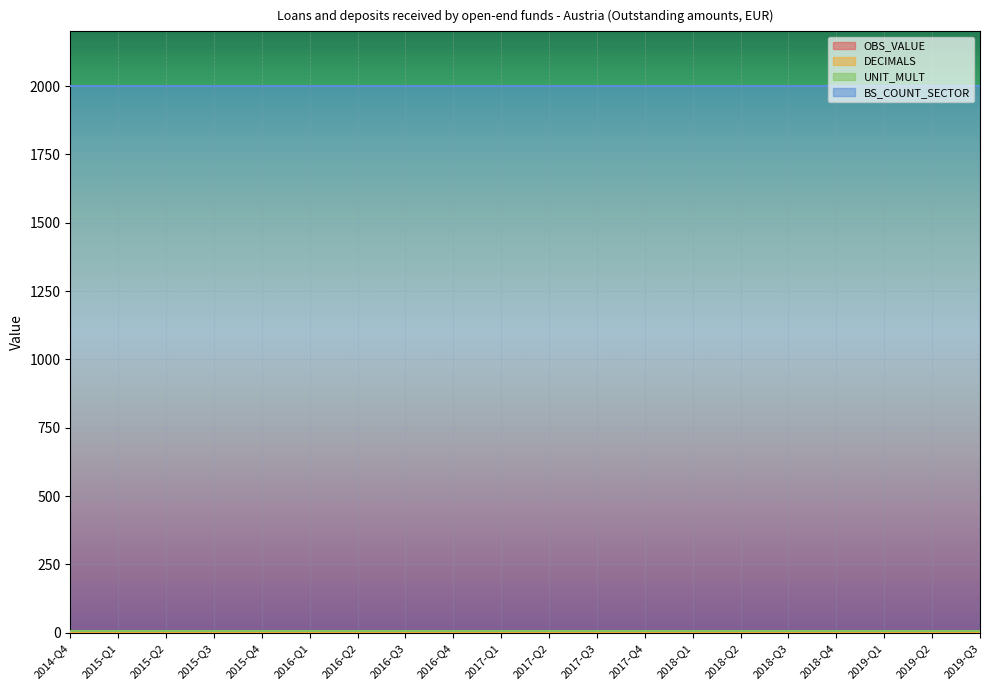

Between 2018-Q2 and 2018-Q4, which is larger?

2018-Q2